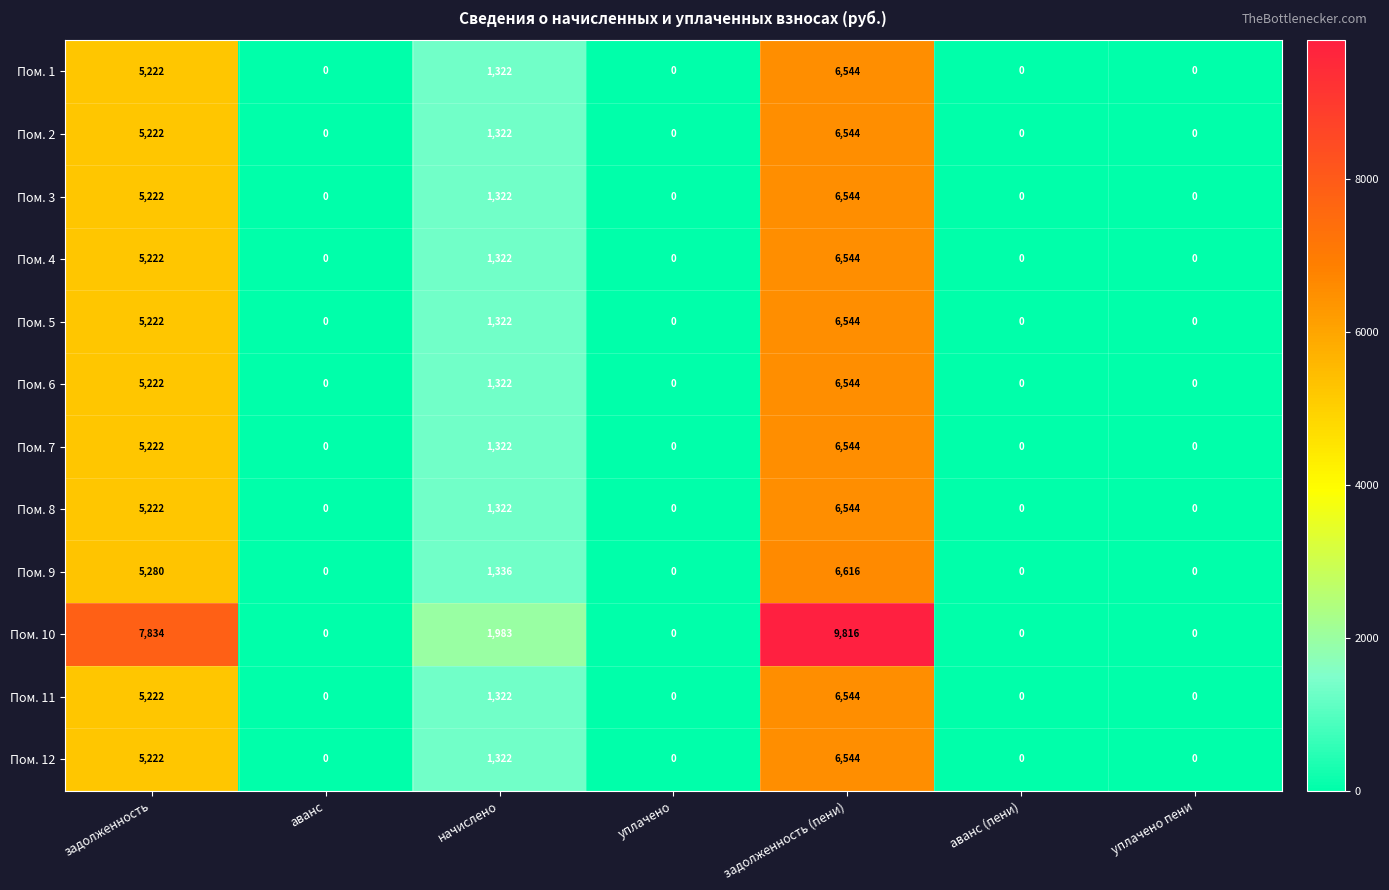

What is the total value across all series at начислено?

16539